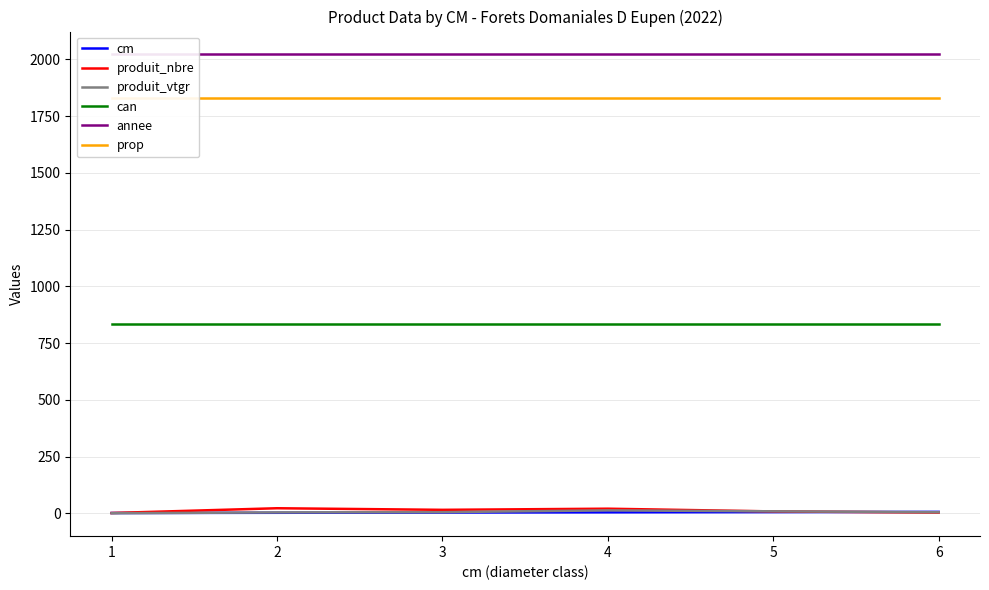

True or false: prop and can intersect in this chart.

False